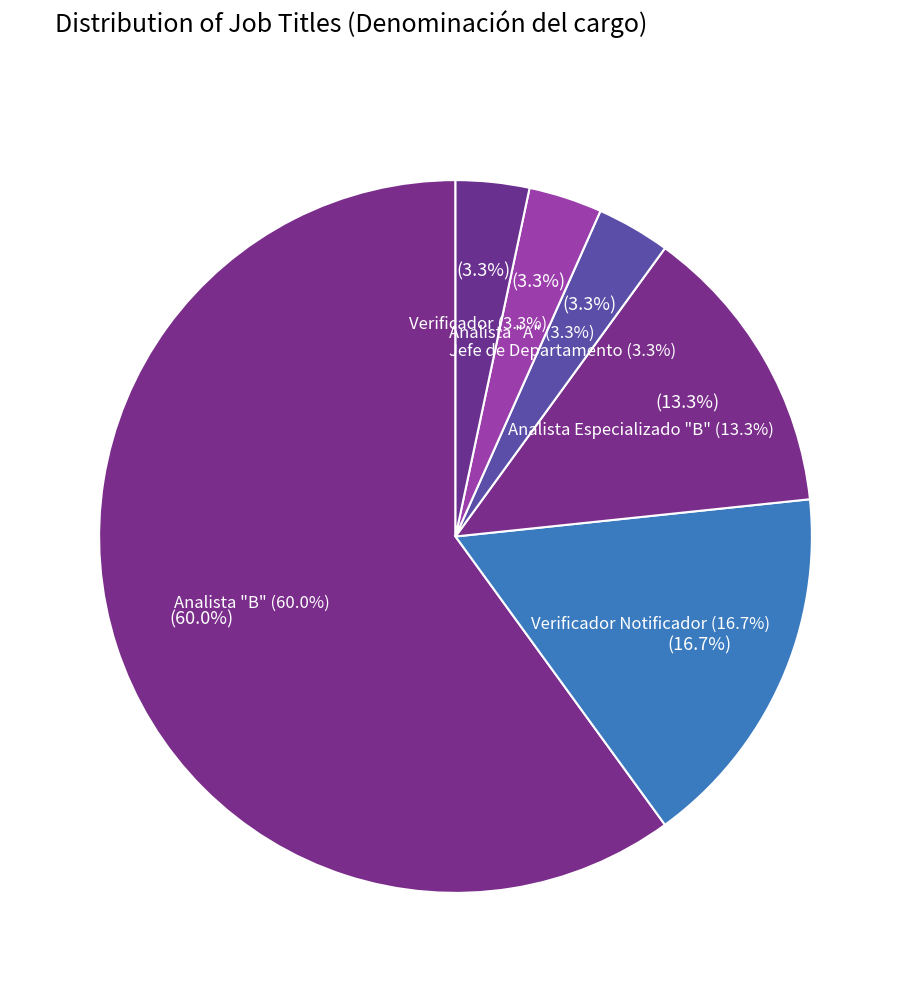

Does Analista "A" represent more than half of the total?

No